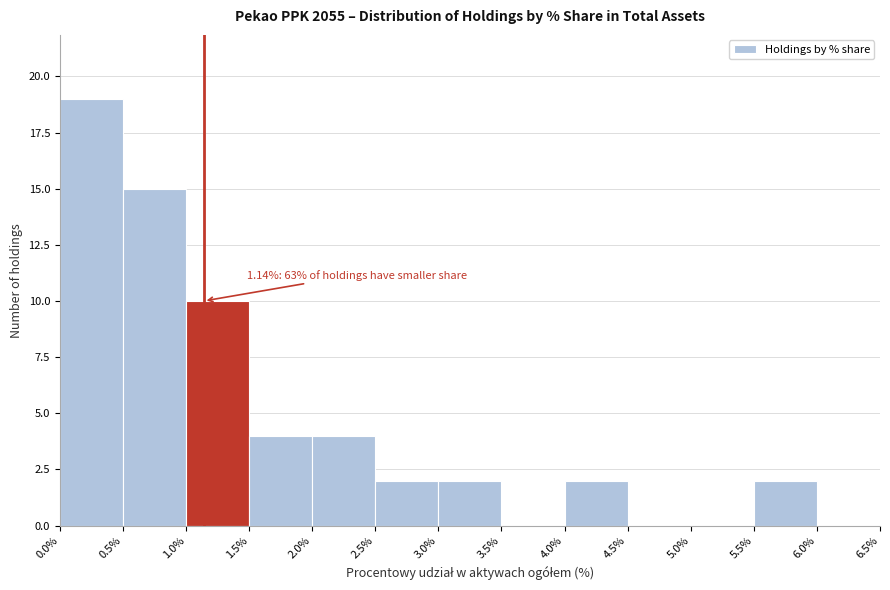

Which range on the x-axis has the tallest bar?

0.0% to 0.5%